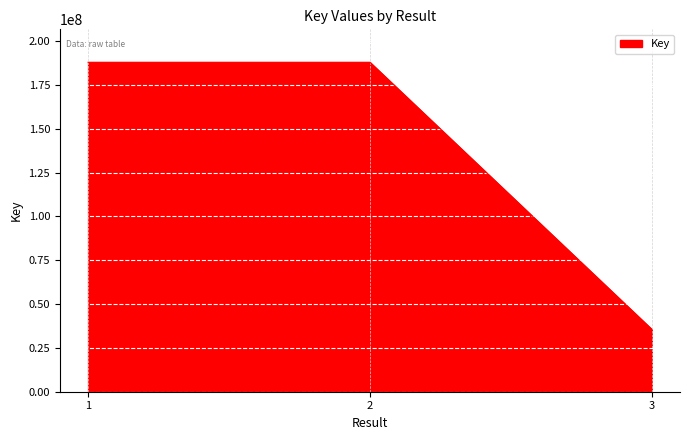

What is the change in value from 1 to 3?

-152356359